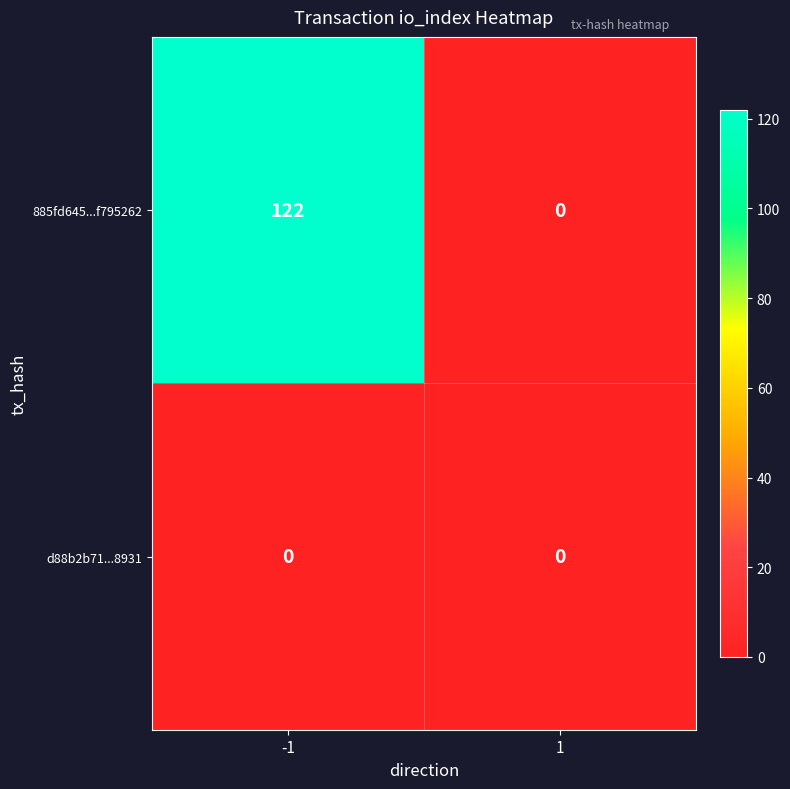

What is the total value across all series at -1?

122